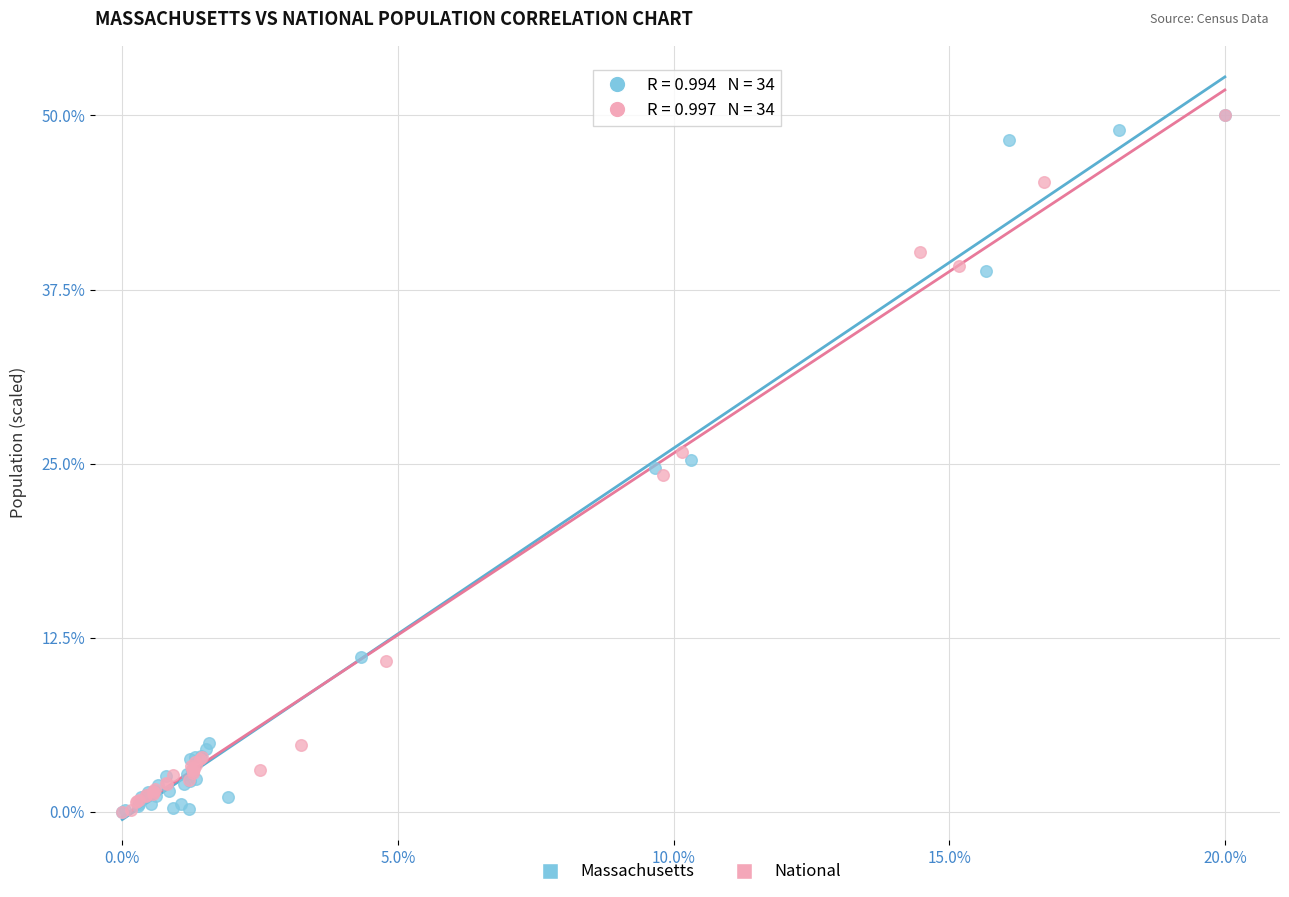

What are all the series names shown in the legend?

Massachusetts, National